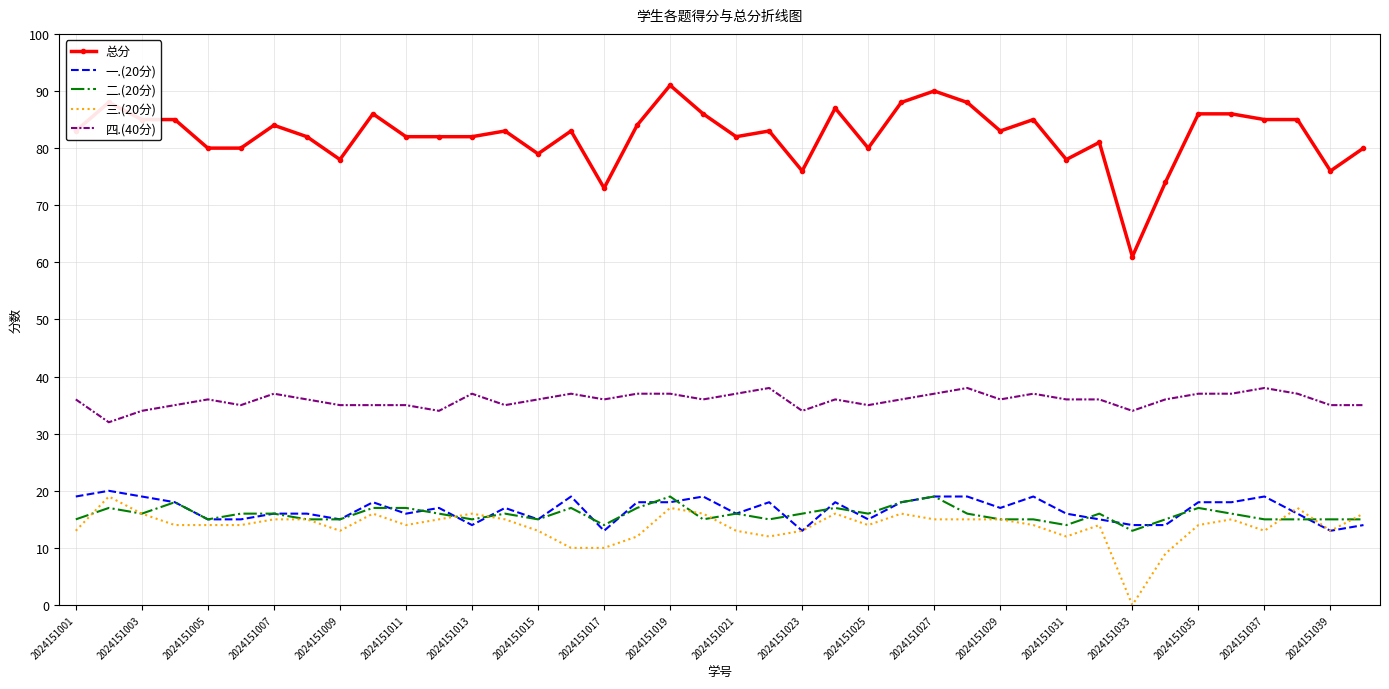

True or false: 四.(40分) and 二.(20分) cross at least once.

False